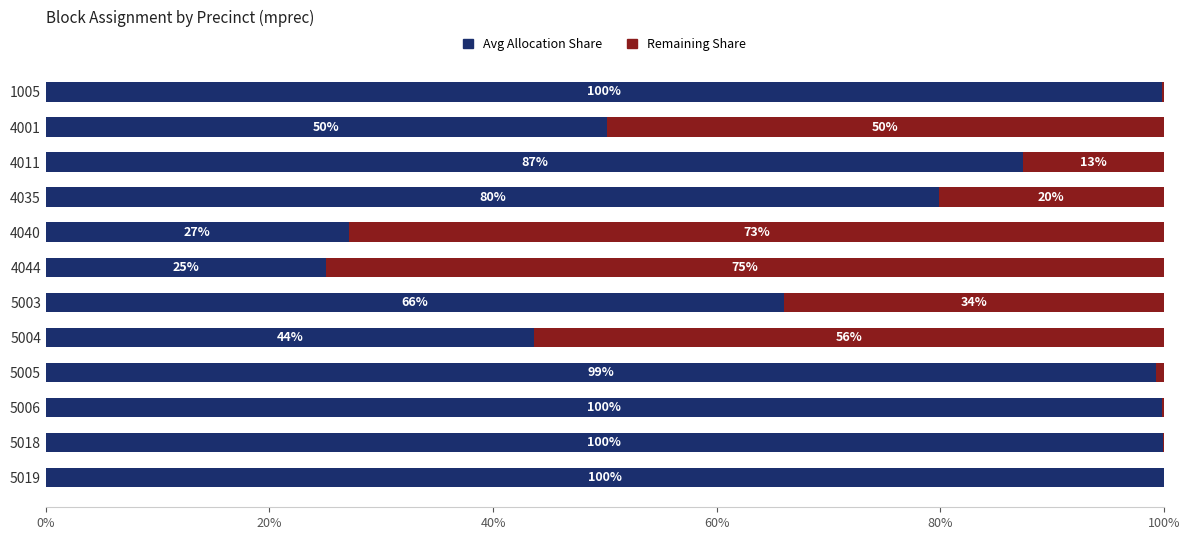

Which series has the largest total across all categories?

Avg Allocation Share